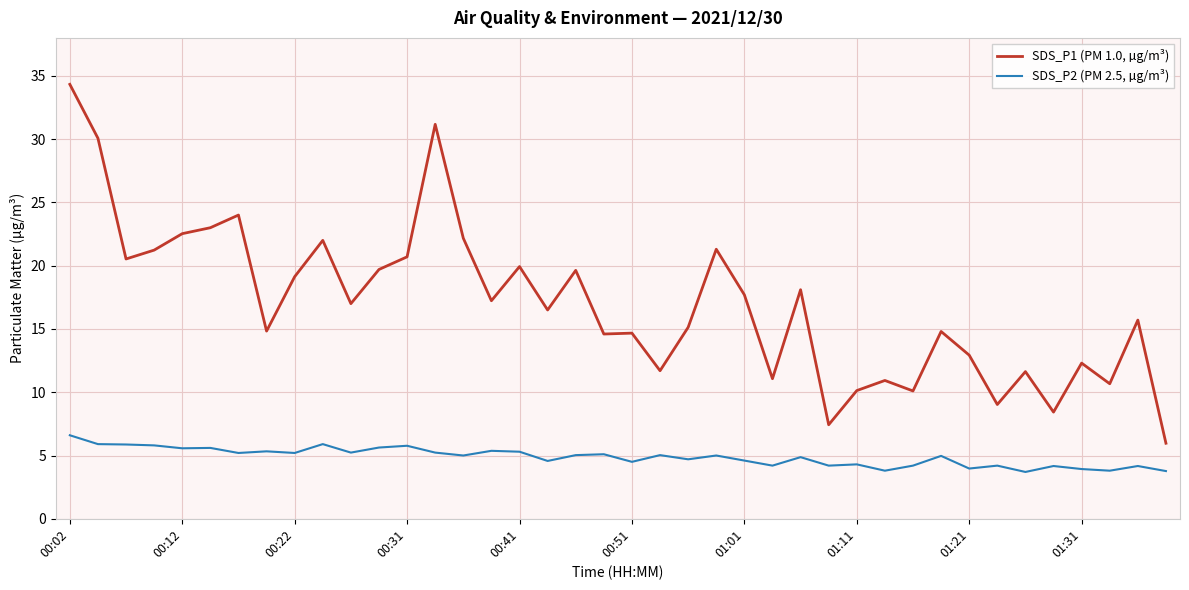

Which series has the largest range (max minus min)?

SDS_P1 (PM 1.0, µg/m³)